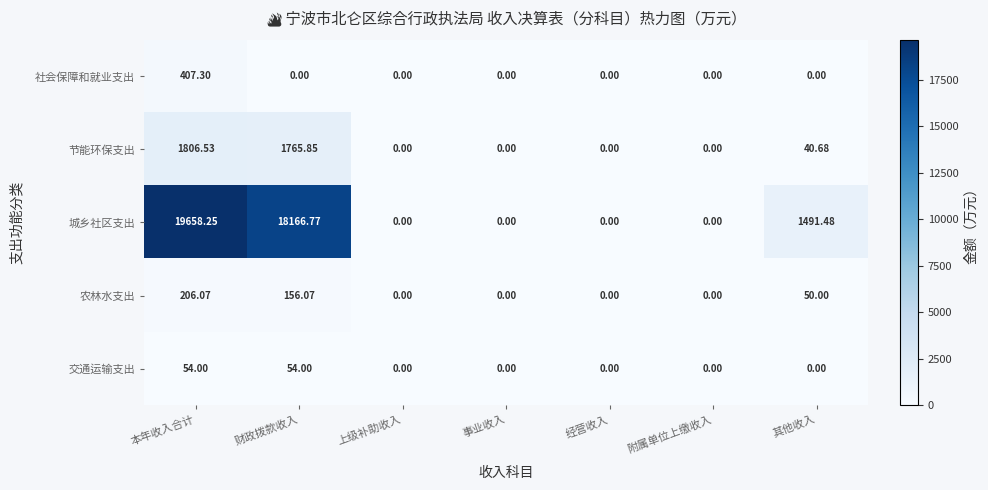

Which series has the largest range (max minus min)?

城乡社区支出